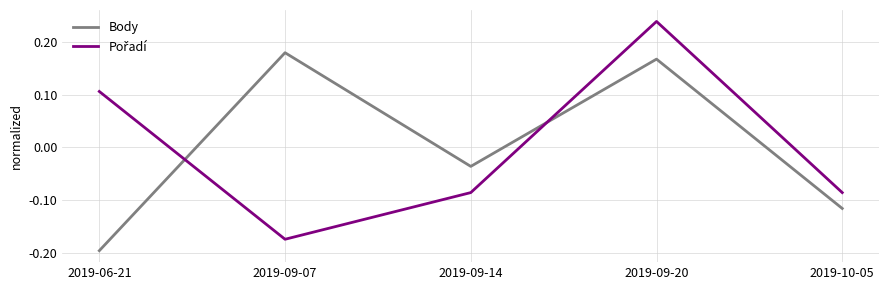

Which category has the lowest value across all series?

2019-06-21